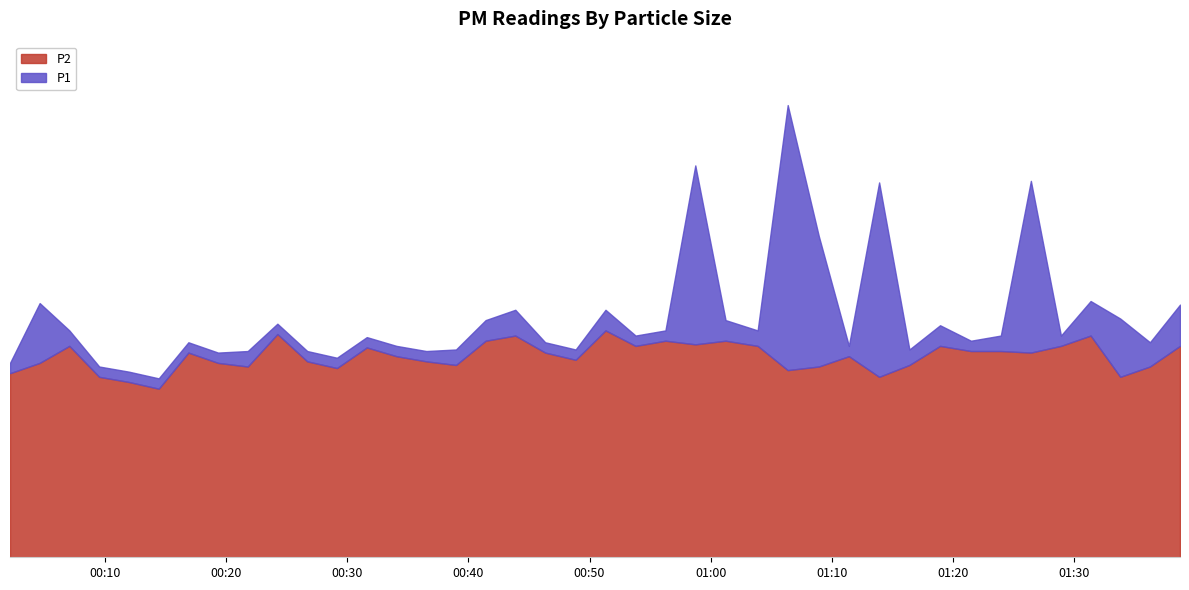

List the series in order of their peak value, lowest first.

P2, P1